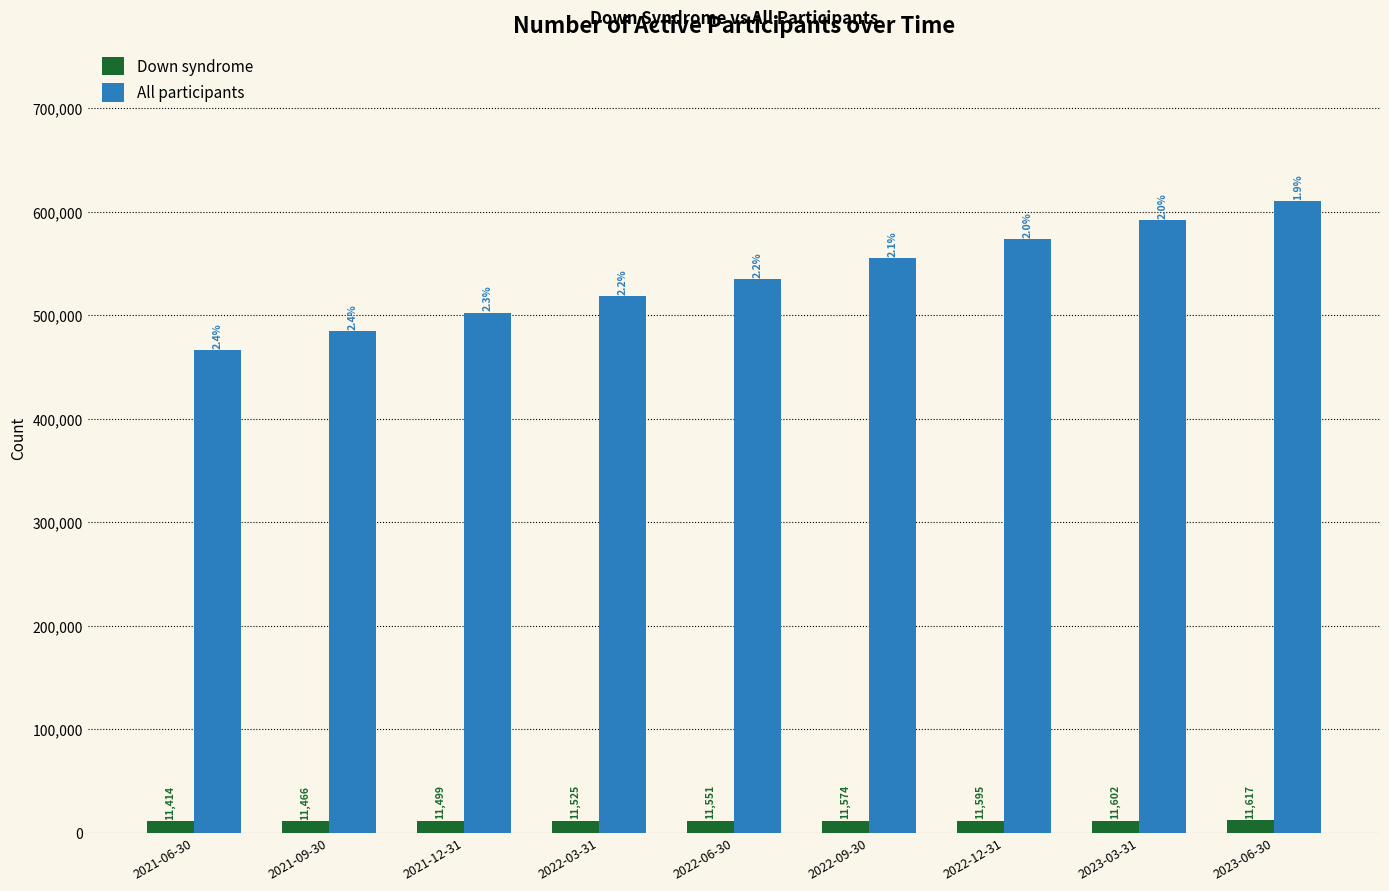

What is the label of the 7th bar from the left?

2022-12-31